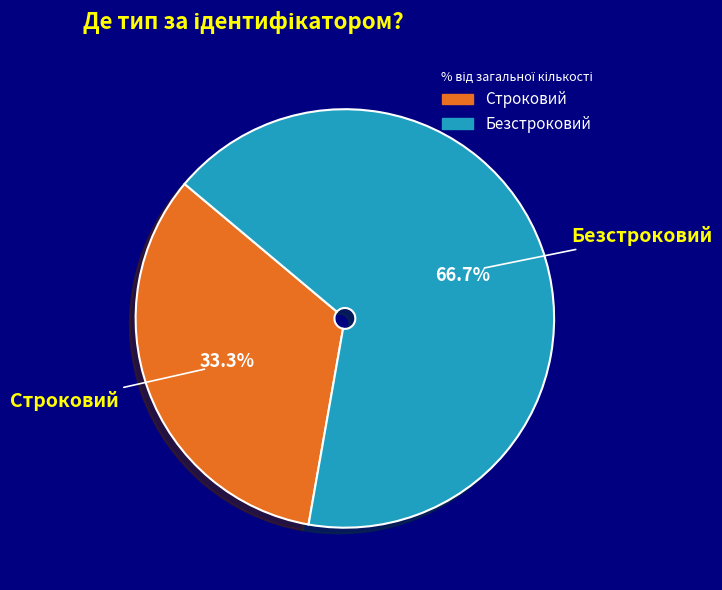

Count the number of slices in the pie.

2